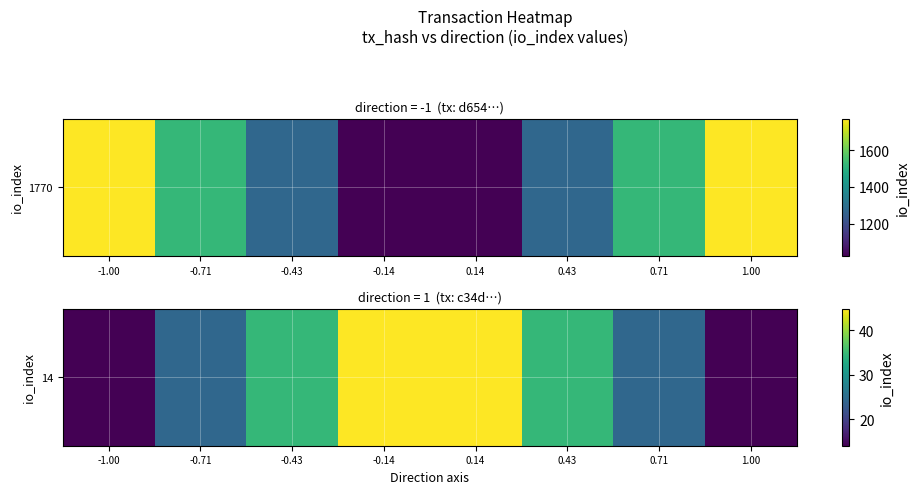

True or false: the data shows 34.6 at -0.43.

True